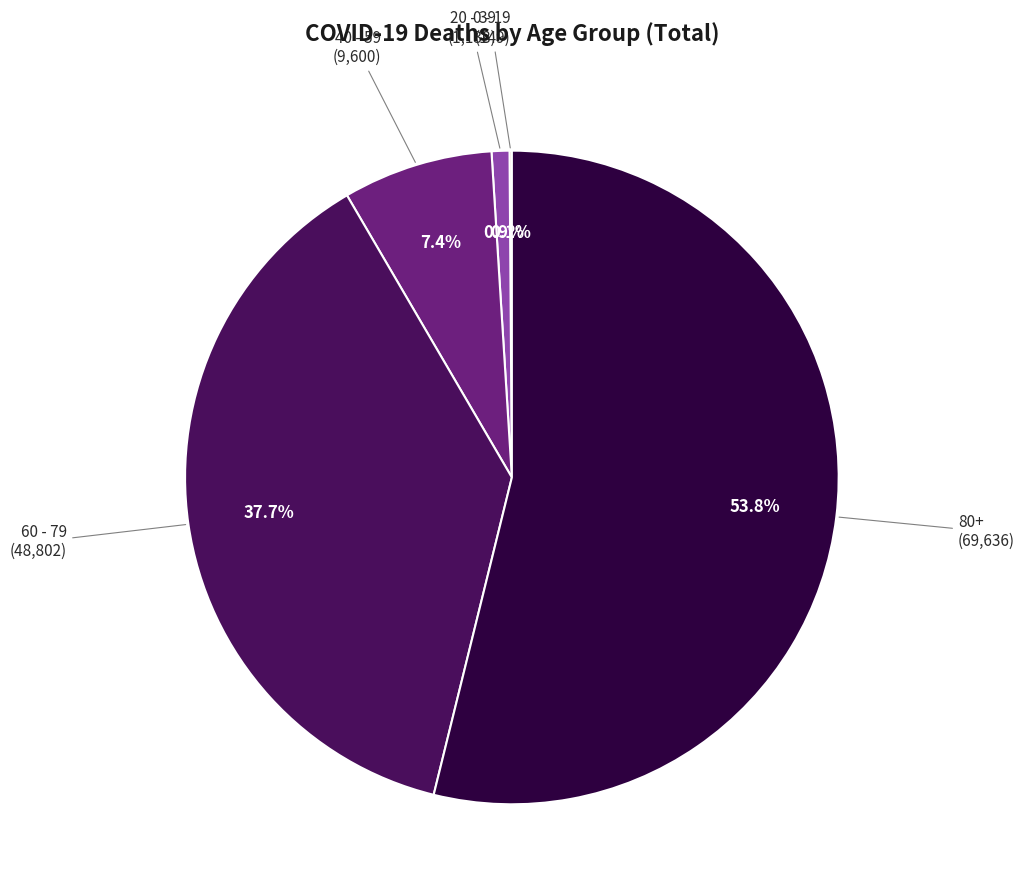

Does any single category account for the majority?

Yes